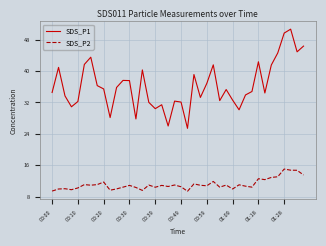

True or false: SDS_P2 has more than 1 points higher than both neighbors.

True